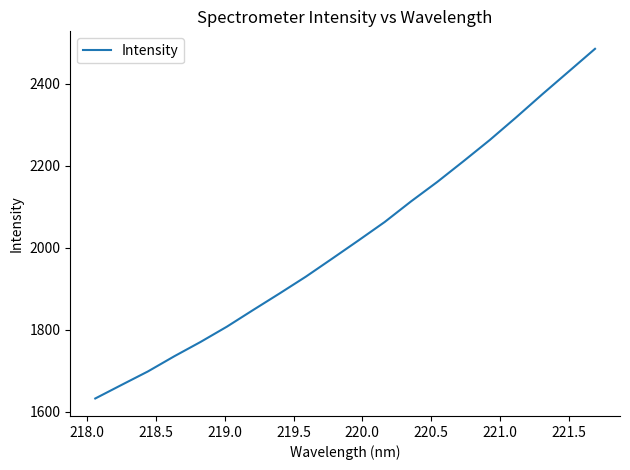

How many series are shown in this chart?

1